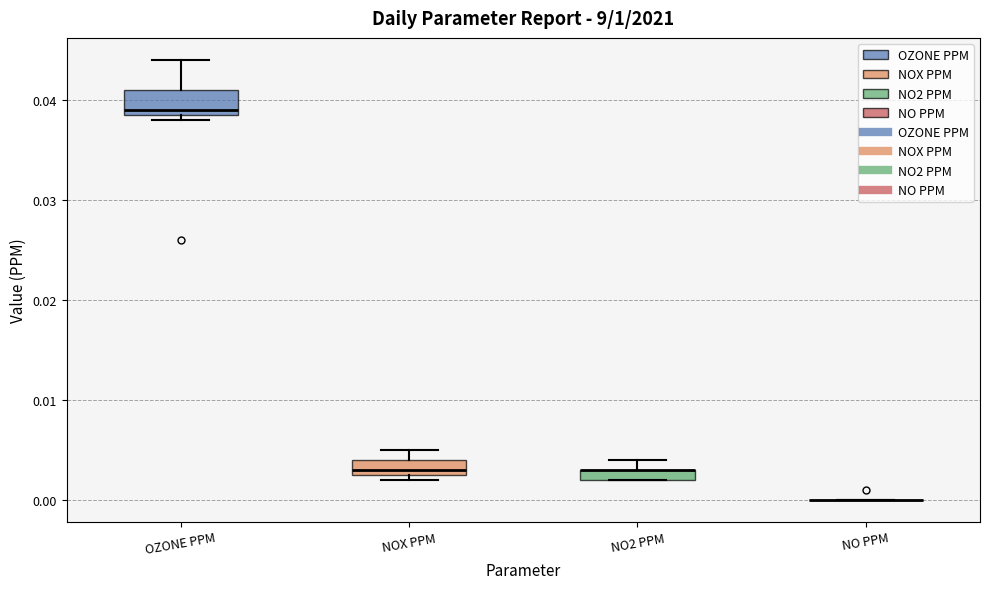

Where is the upper edge of the box for NOX PPM on the y-axis? The values are not printed on the chart, so give them approximately, as read against the axis.

0.004